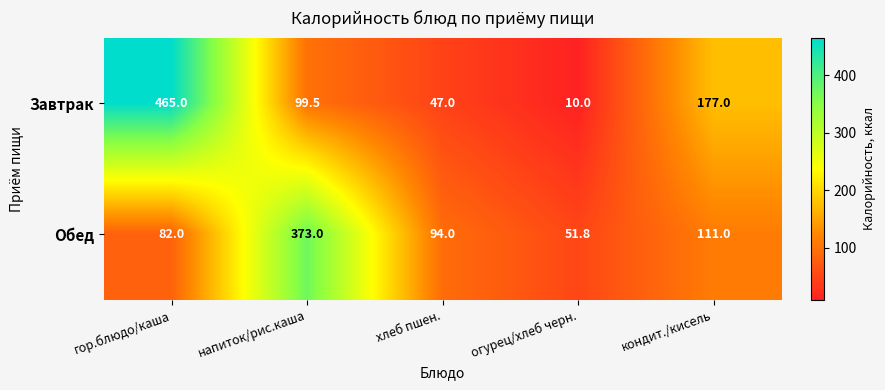

What is the average value of the Обед series?

142.4